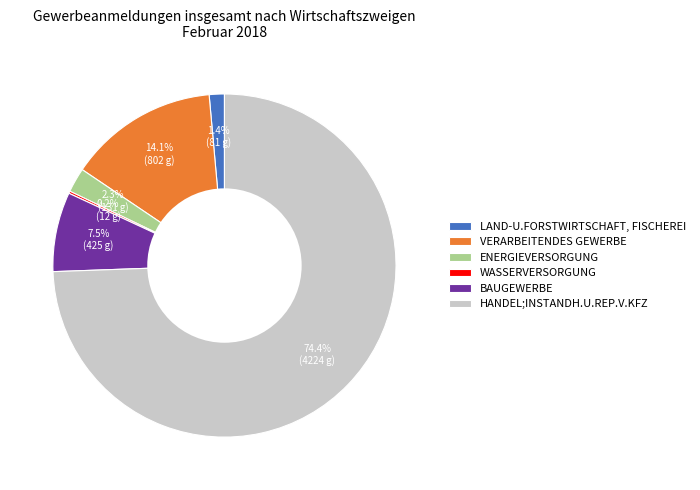

What is the largest slice in the pie chart?

HANDEL;INSTANDH.U.REP.V.KFZ